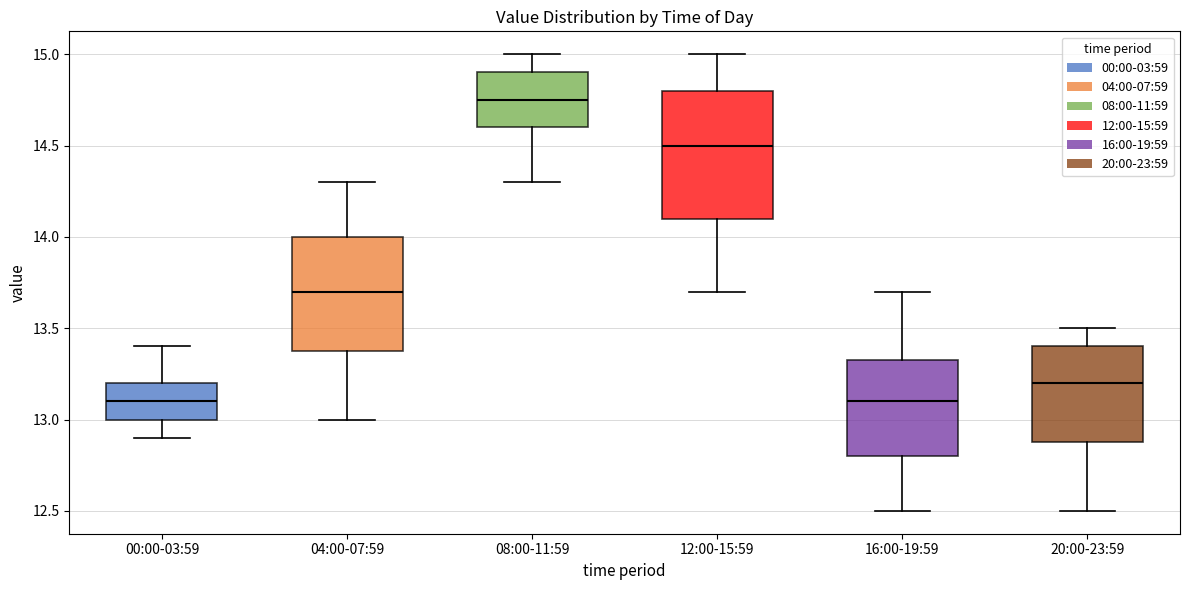

Which box's median line is the highest?

08:00-11:59